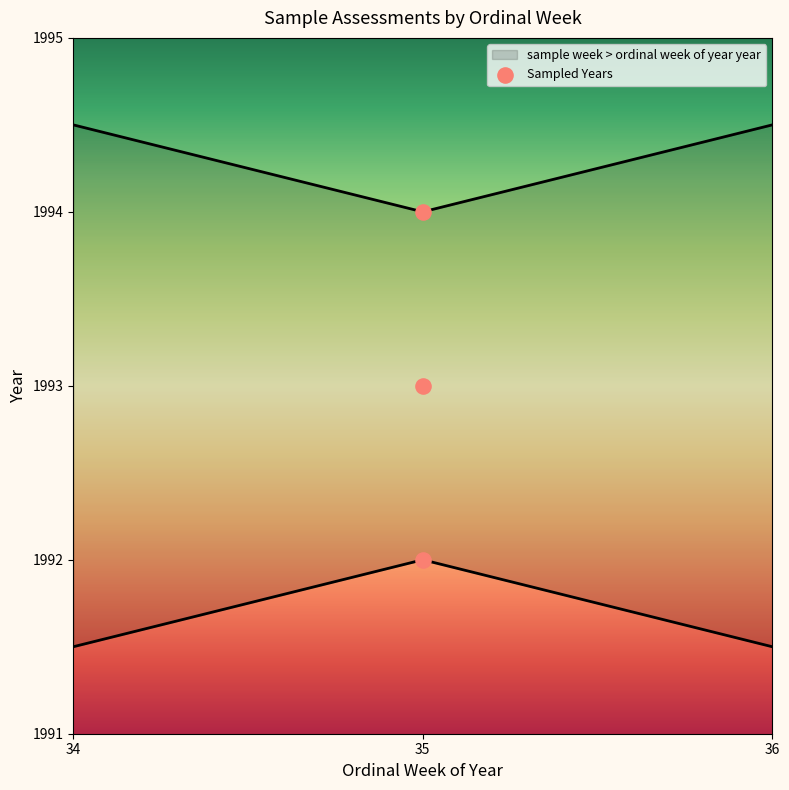

Which has a higher value, 35 or 35?

35